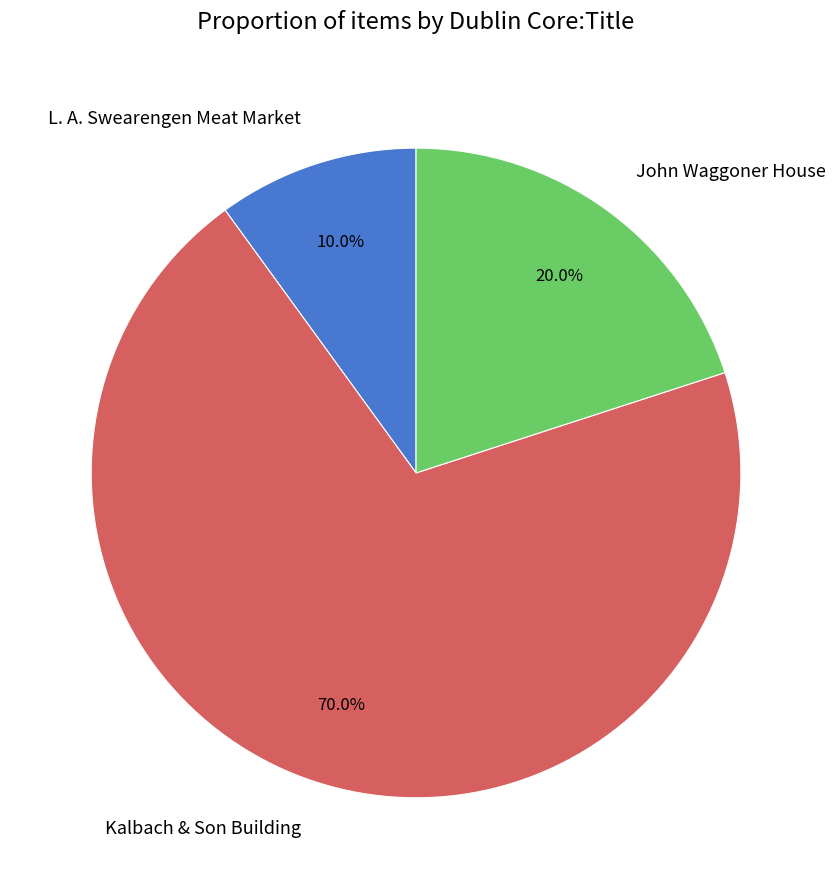

How many segments does this pie chart have?

3